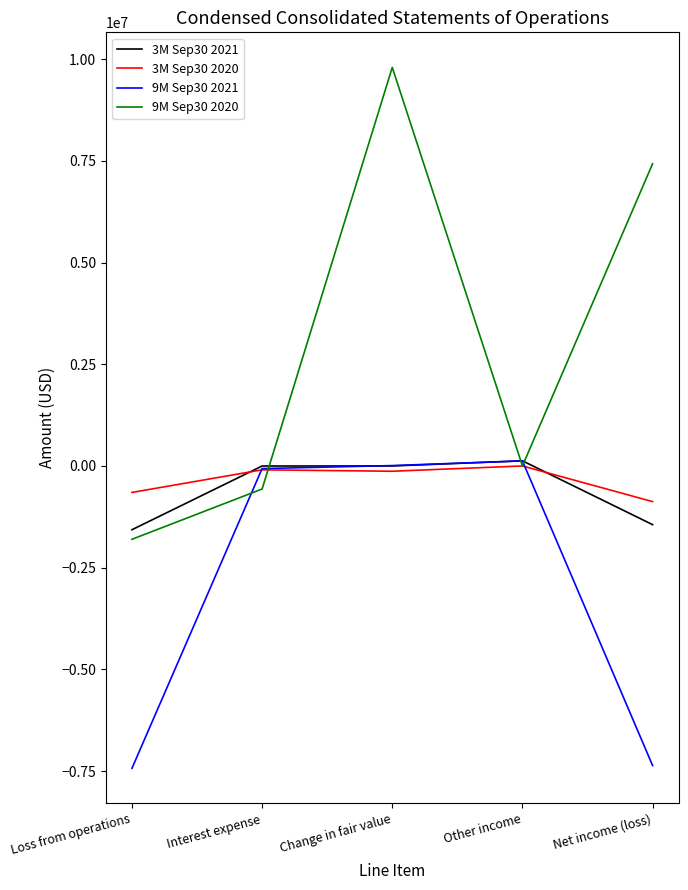

Where do 3M Sep30 2021 and 3M Sep30 2020 first cross each other?

Loss from operations and Interest expense